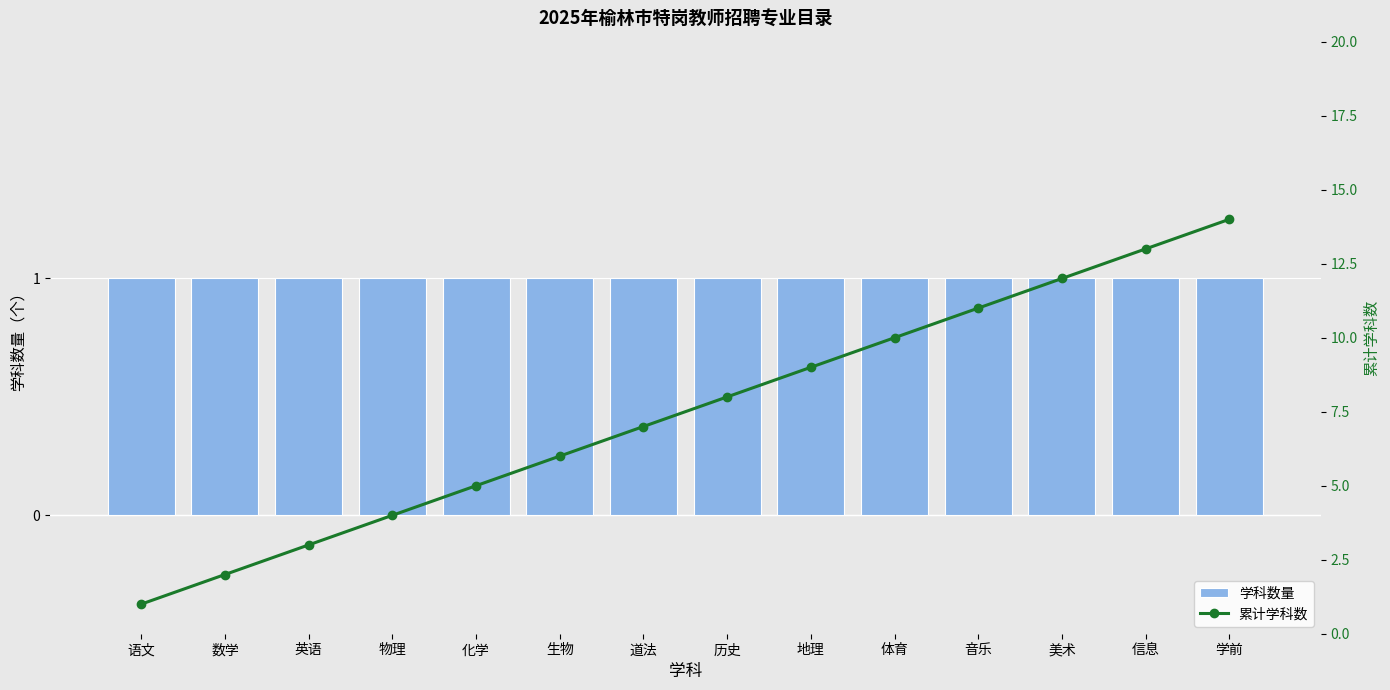

Which label corresponds to the smallest value in the chart?

语文